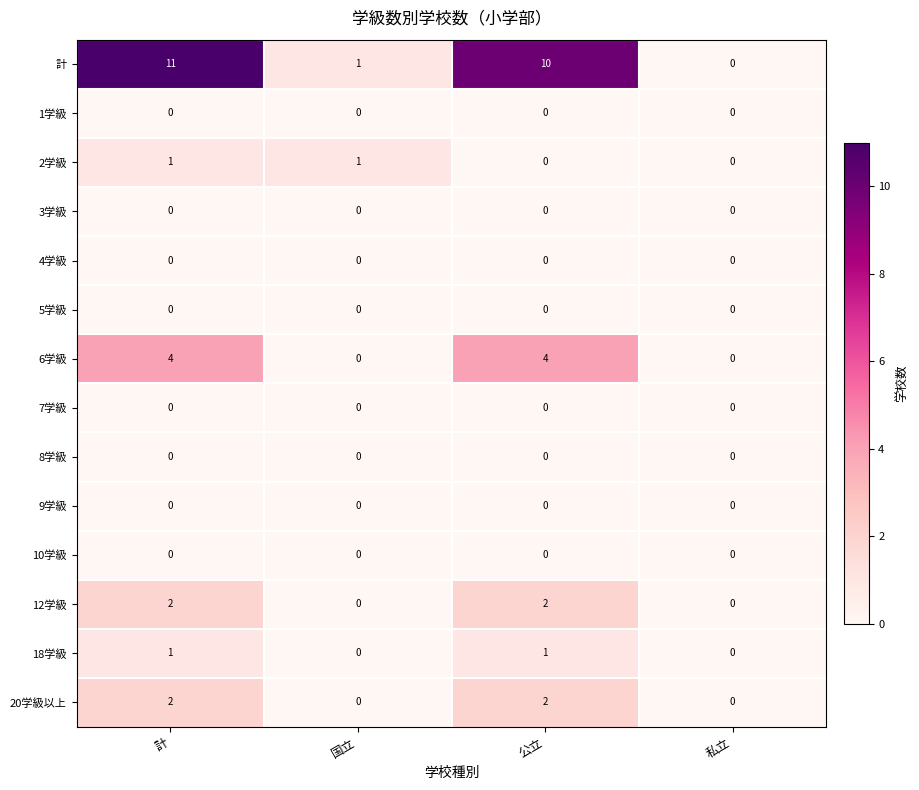

True or false: 計 has a value of 11 at 計.

True